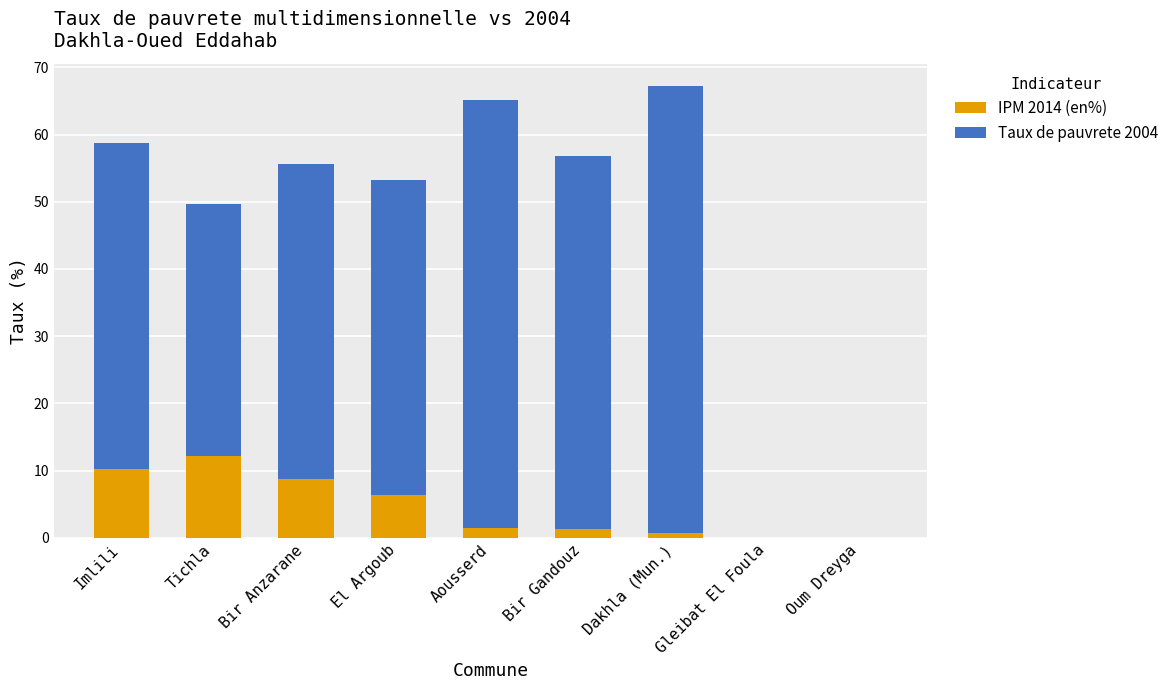

Does the chart contain stacked bars?

Yes